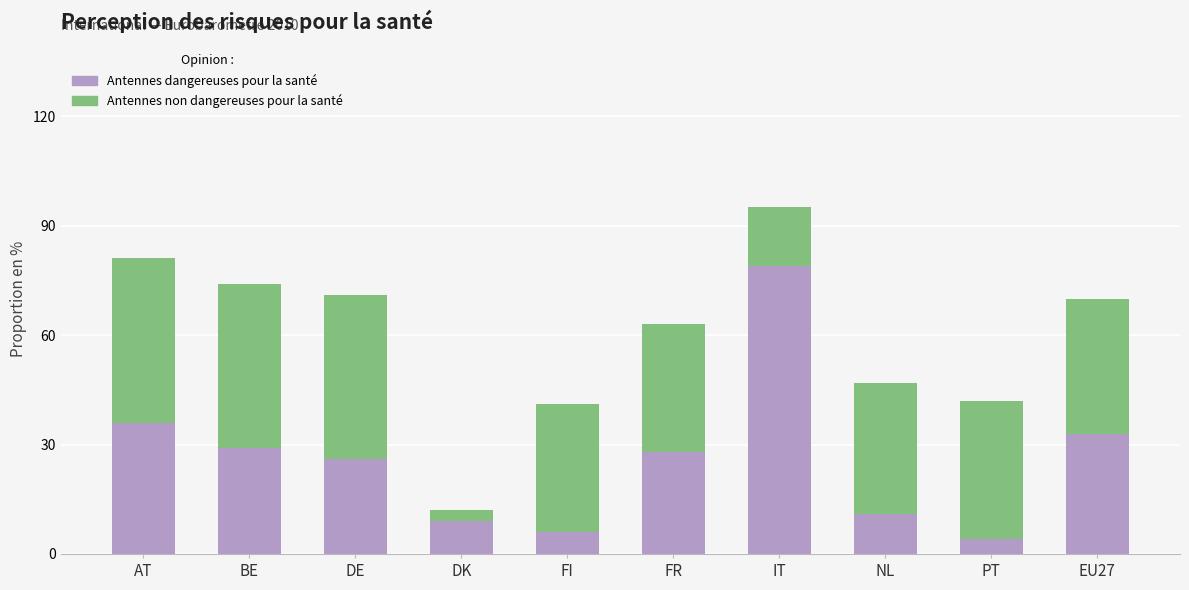

Are the bars horizontal?

No